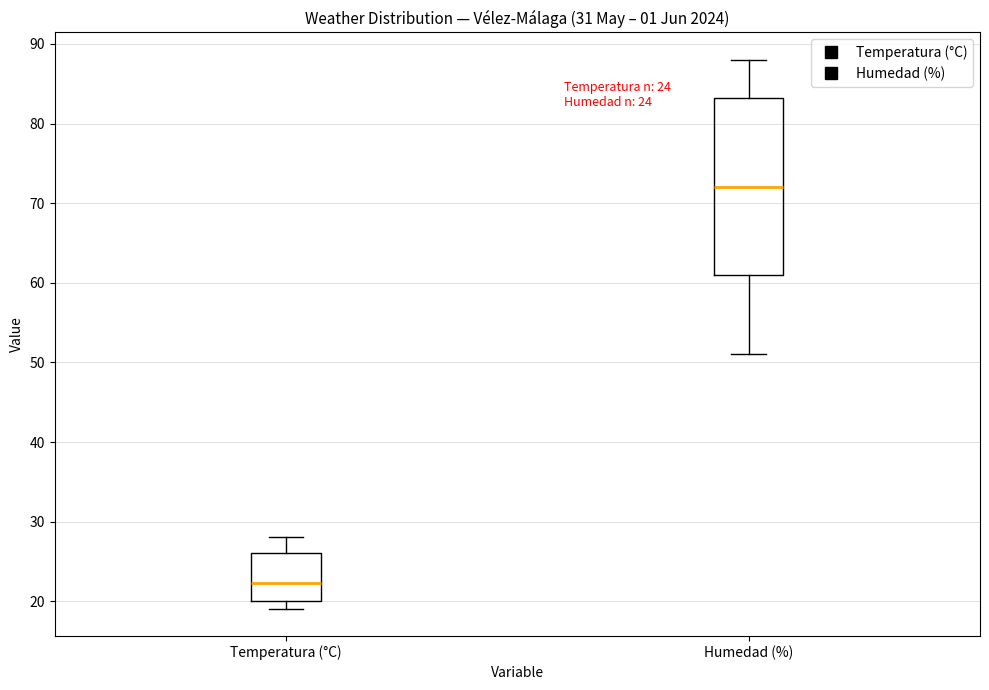

Which box is the tallest, from its lower edge to its upper edge?

Humedad (%)